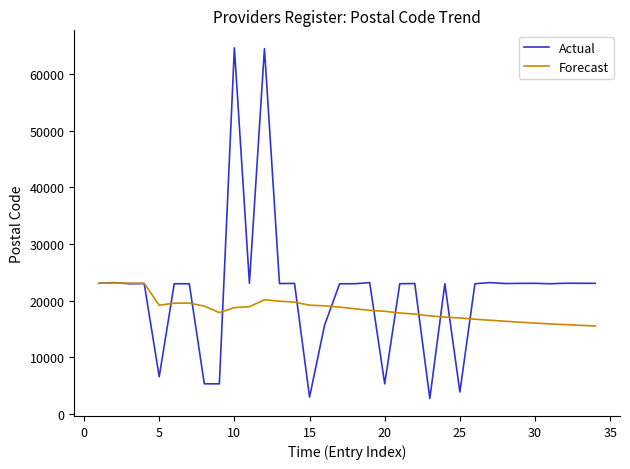

List the series in order of their overall mean, lowest first.

Forecast, Actual